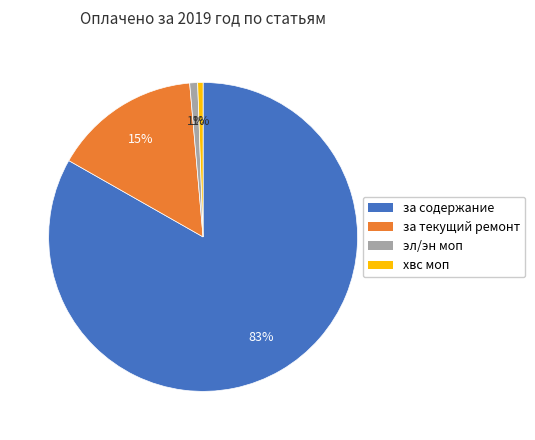

Which has a higher value, хвс моп or за содержание?

за содержание